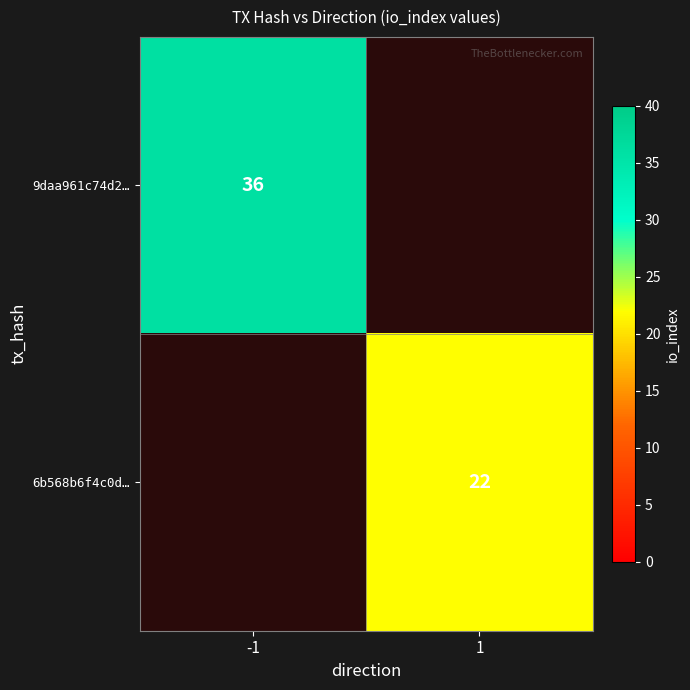

The 9daa961c74d2… series shows 36 at -1. True or false?

True